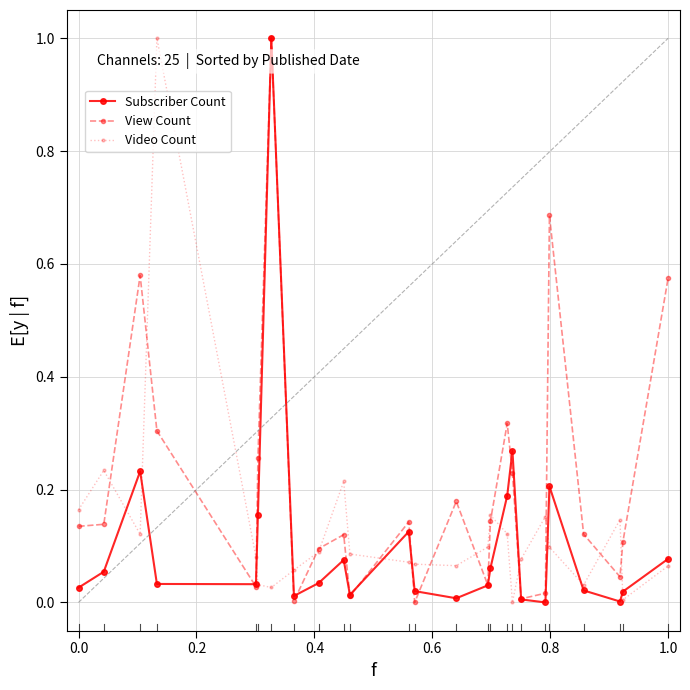

What is the maximum value for Subscriber Count?

1.0